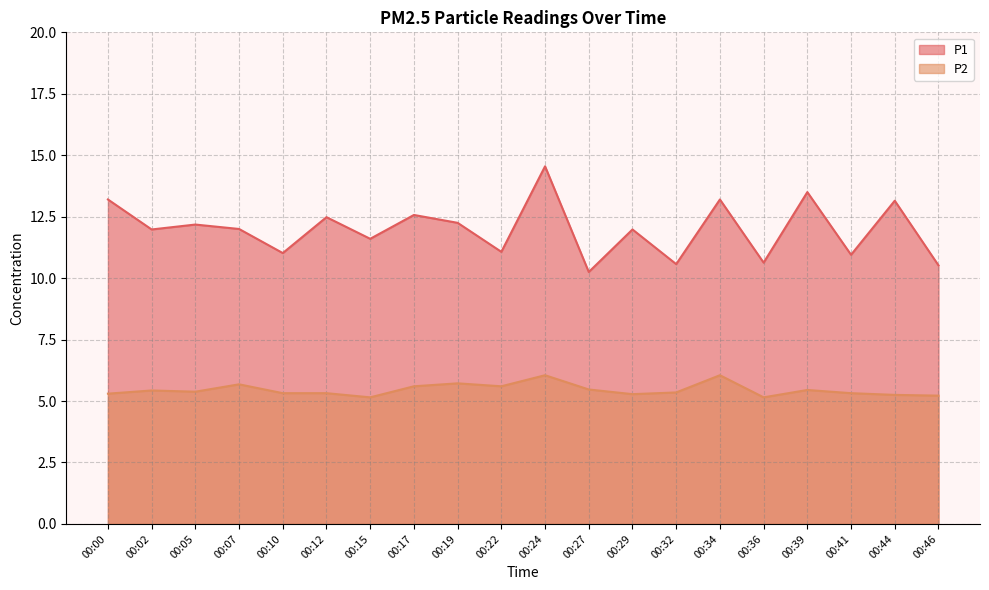

Rank the series by their maximum value, from lowest to highest.

P2, P1